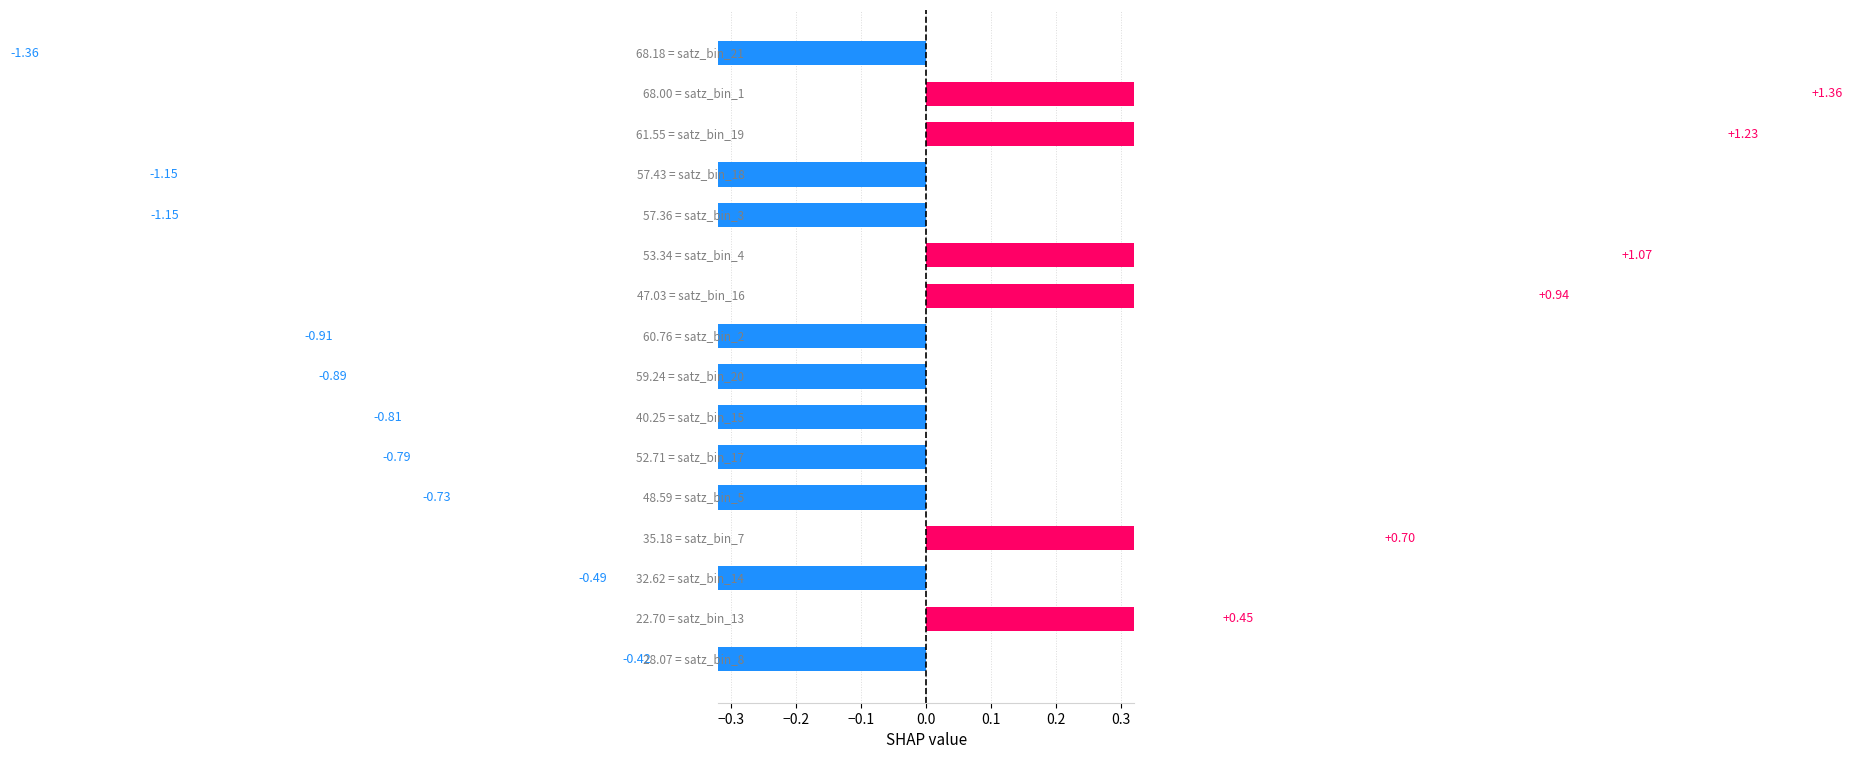

Are the bars grouped side by side (vs. stacked)?

No